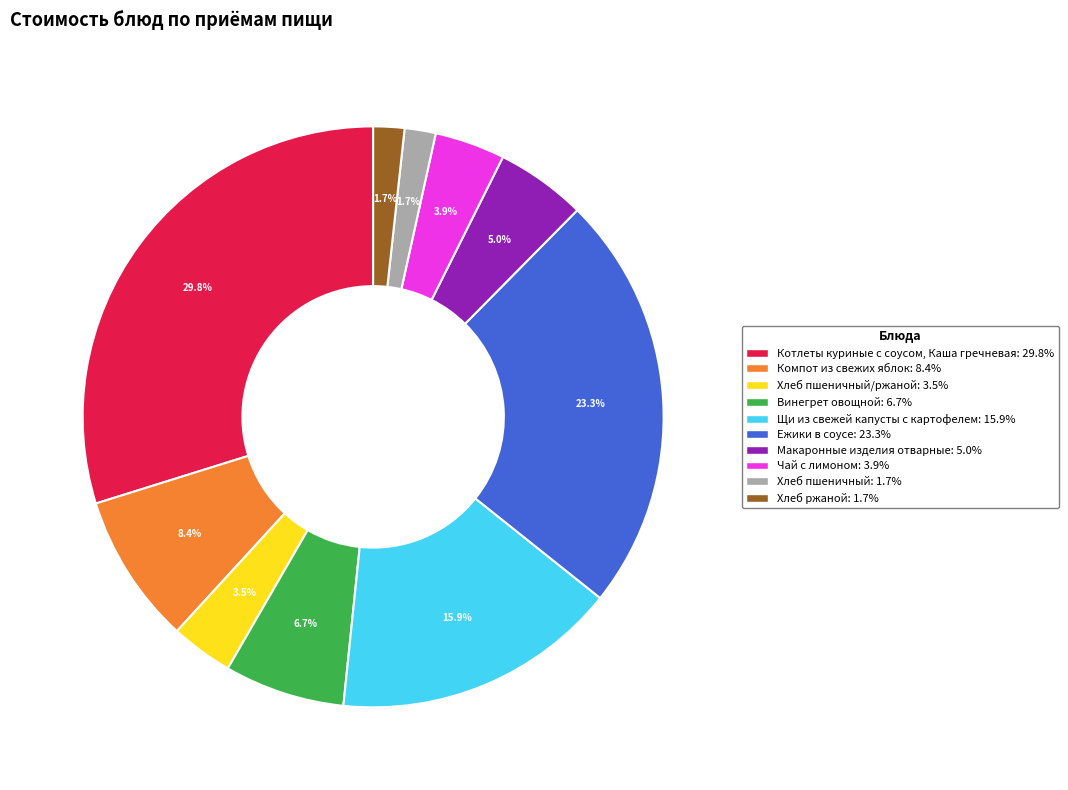

Is there a majority slice in this chart?

No